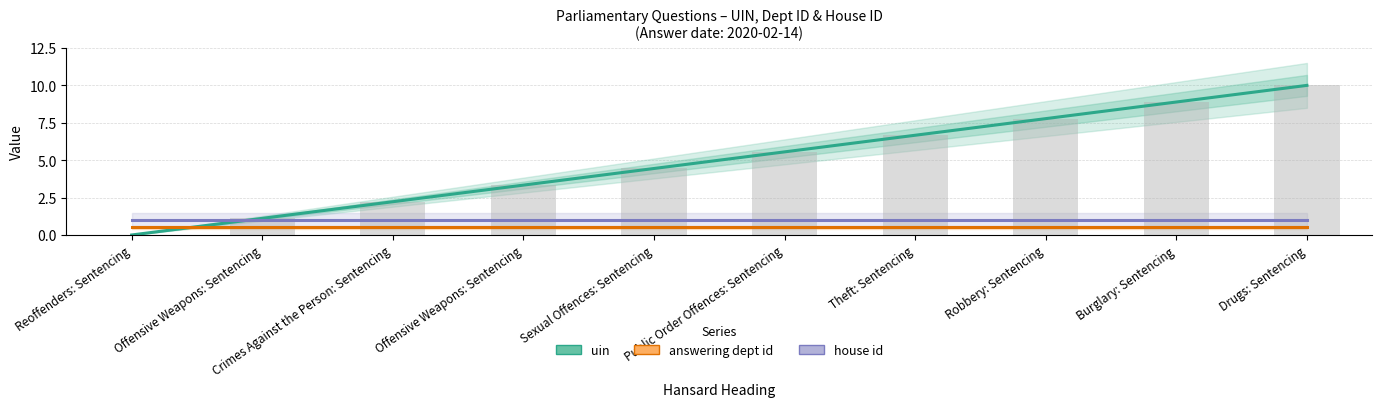

The value of house id at Robbery: Sentencing is 0.3. True or false?

False